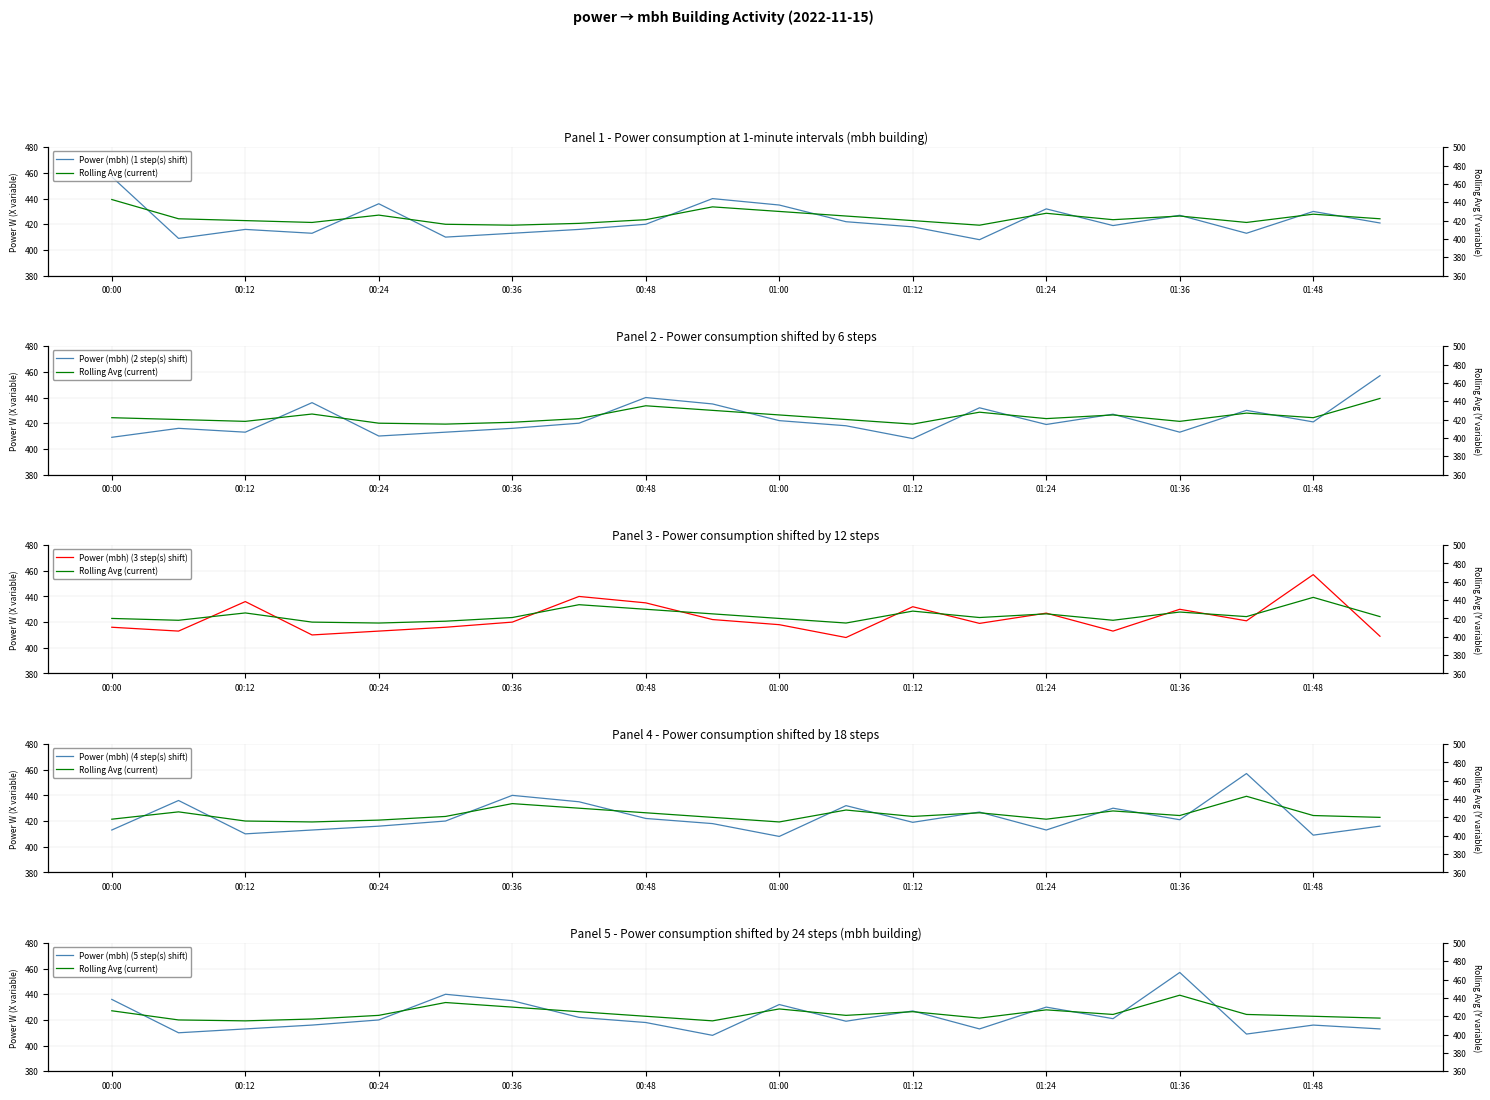

What is the value of the Power (mbh) (1 step(s) shift) point at the 3rd from the left?

416